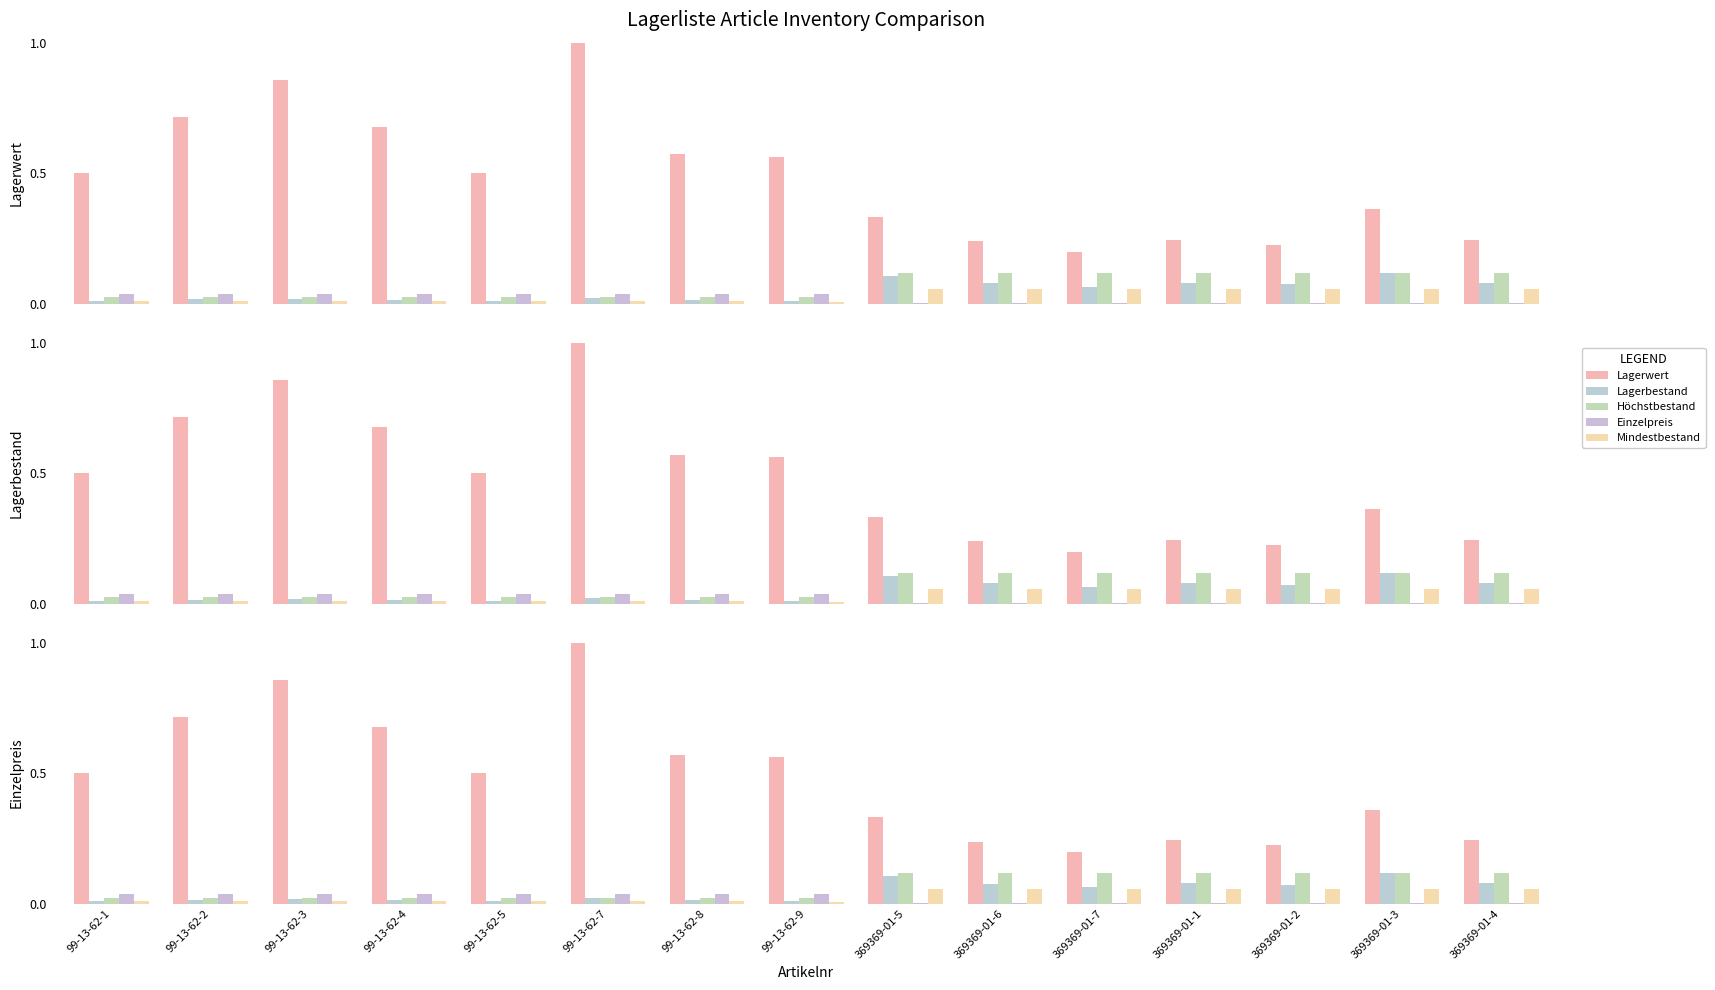

At 99-13-62-7, list the series in order from largest to smallest.

Lagerwert, Einzelpreis, Höchstbestand, Lagerbestand, Mindestbestand